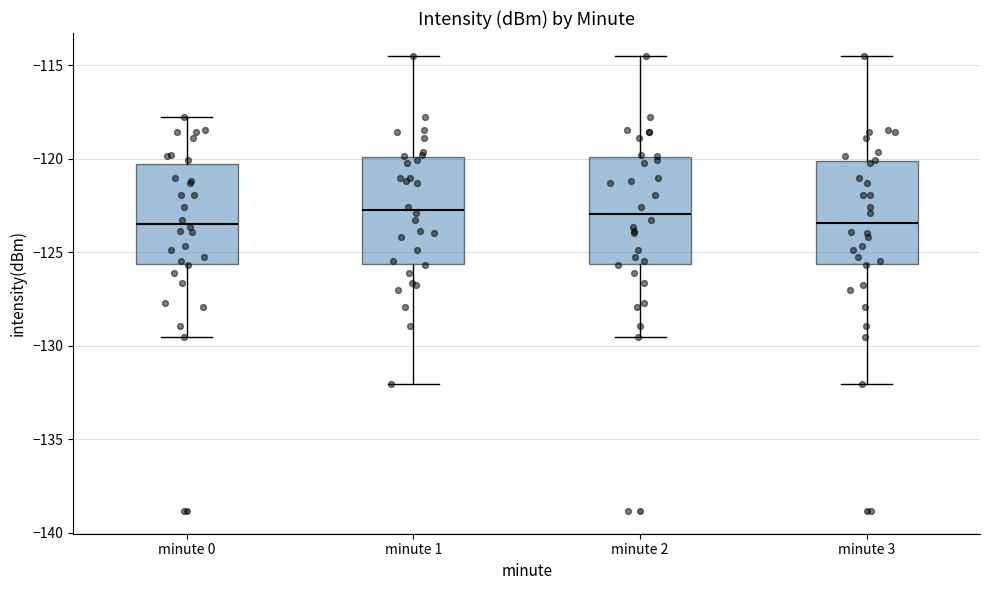

Reading left to right, transcribe this box plot: for each box, give where its median line is, the range the box spans, and where its two whiskers end, as read against the y-axis. The values are not printed on the chart, so give them approximately, as read against the axis.

minute 0: median -123.5, box -125.5 to -120.5, whiskers -129.5 to -118.0
minute 1: median -123.0, box -125.5 to -120.0, whiskers -132.0 to -114.5
minute 2: median -123.0, box -125.5 to -120.0, whiskers -129.5 to -114.5
minute 3: median -123.5, box -125.5 to -120.0, whiskers -132.0 to -114.5